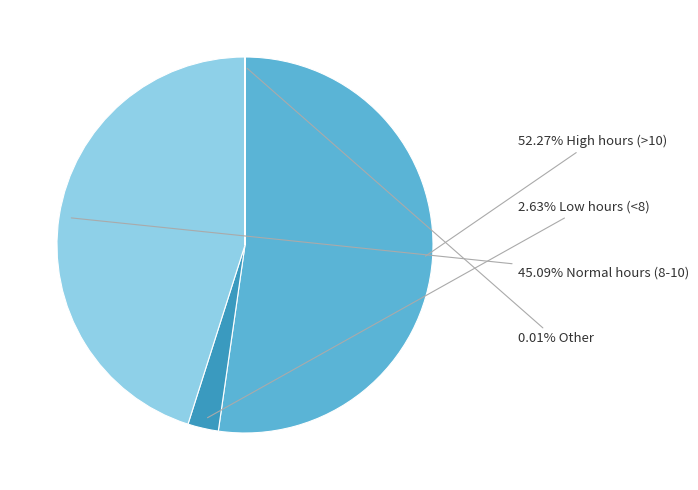

Does any single category account for the majority?

Yes